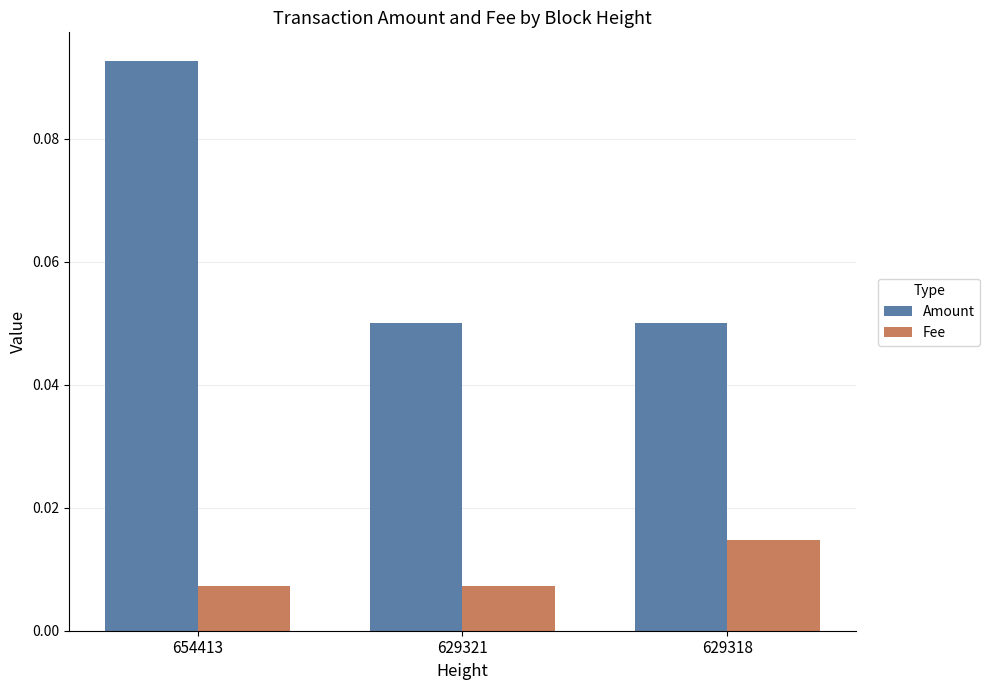

How many data points does each series have?

3